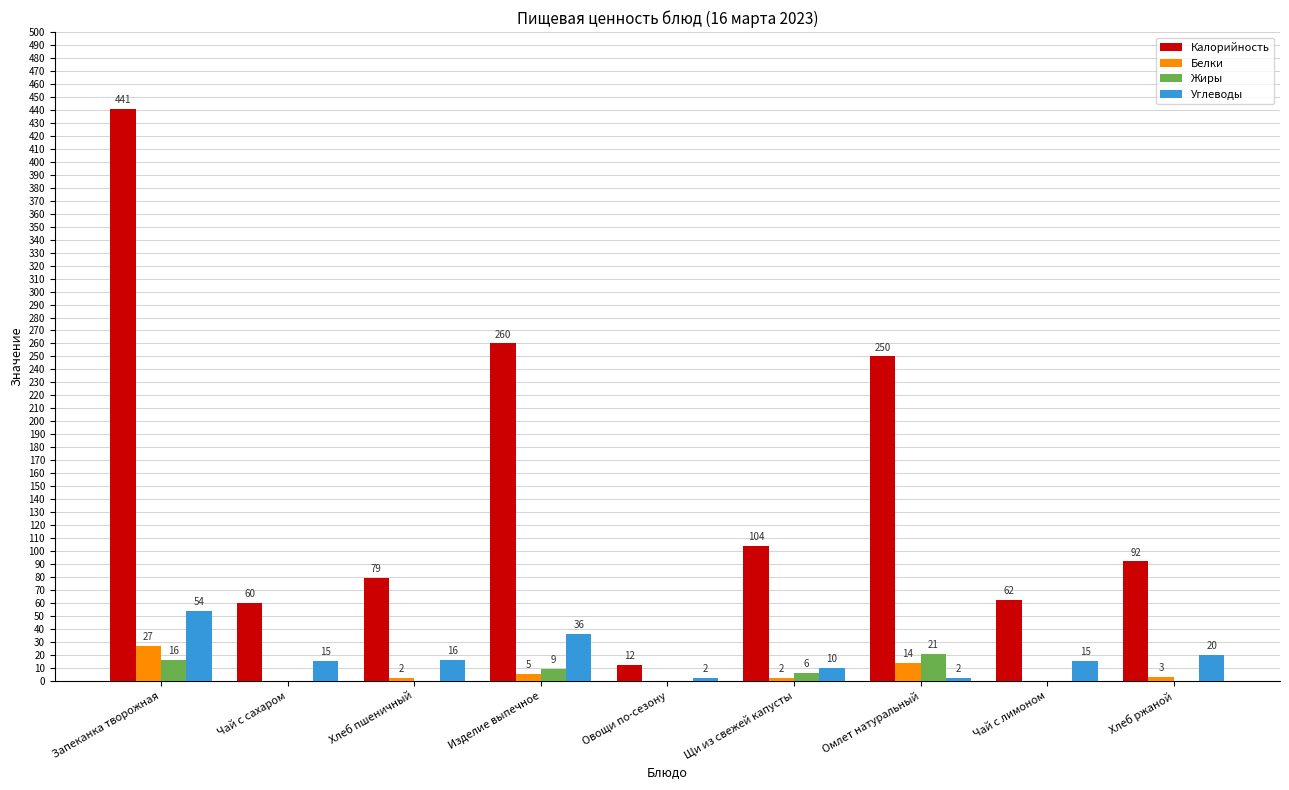

Which series changed the most between Чай с лимоном and Хлеб ржаной?

Калорийность